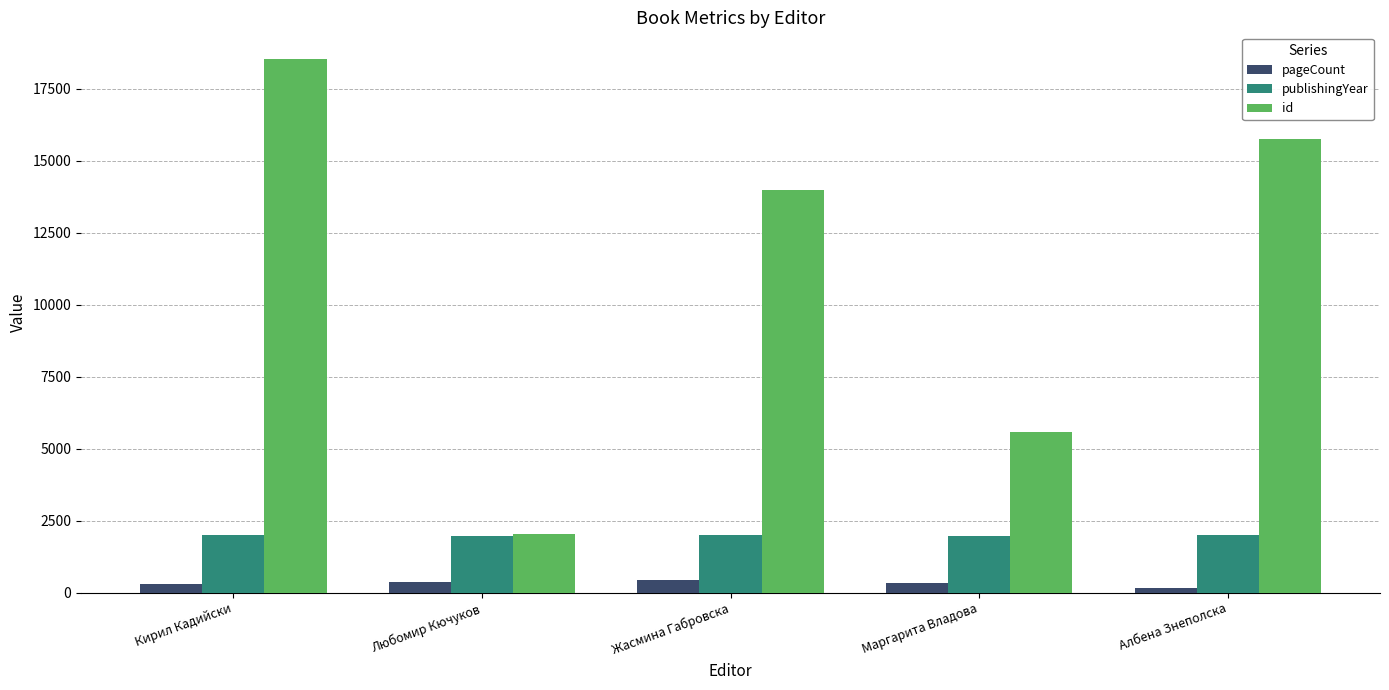

How many bars are there in total?

15